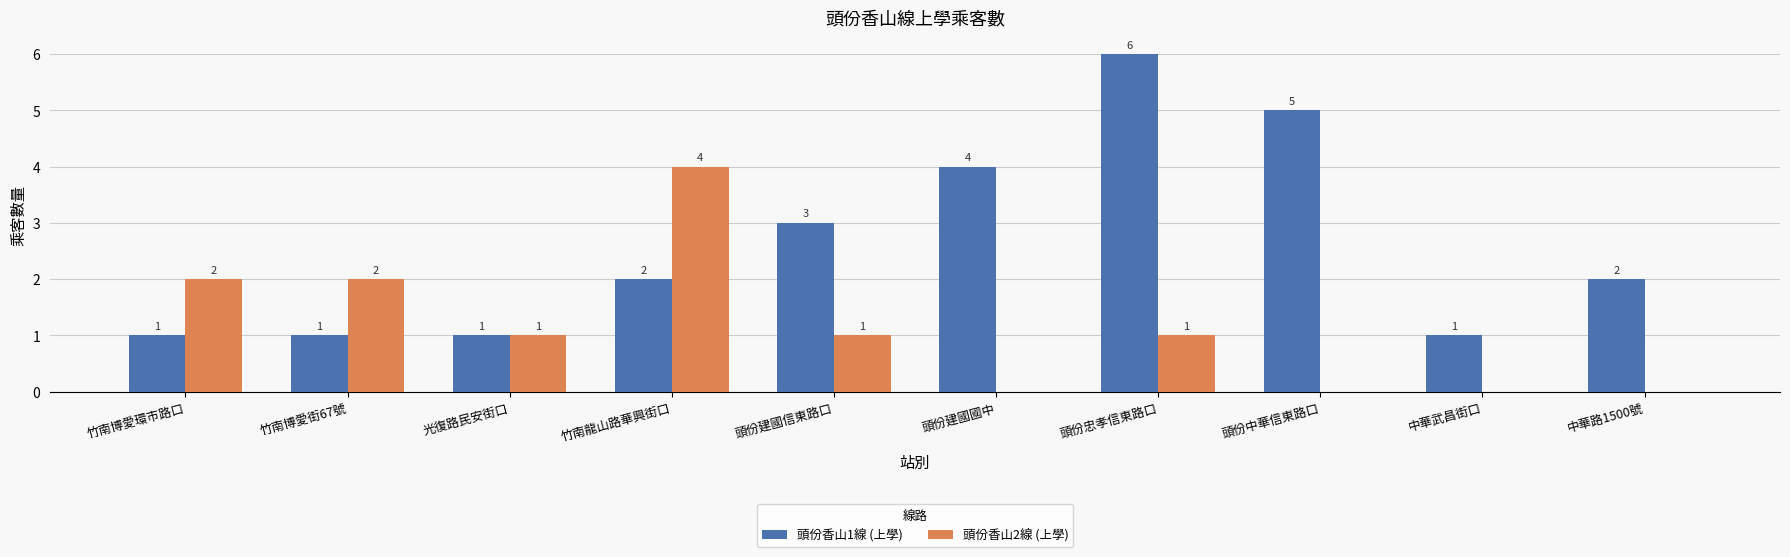

The value of 頭份香山2線 (上學) at 竹南博愛街67號 is 2. True or false?

True